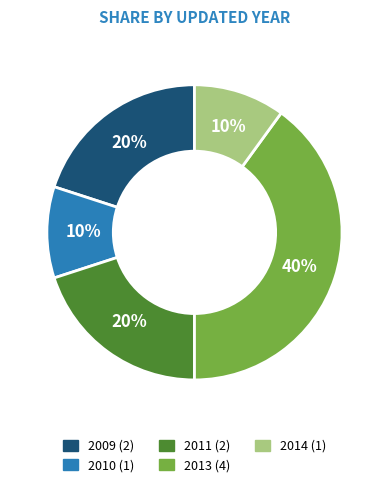

To the nearest percent, what is the average slice percentage?

20%